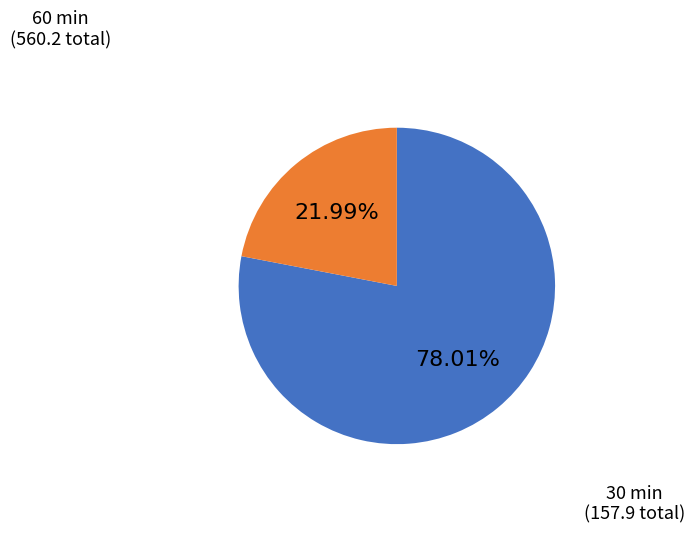

Is there a majority slice in this chart?

Yes